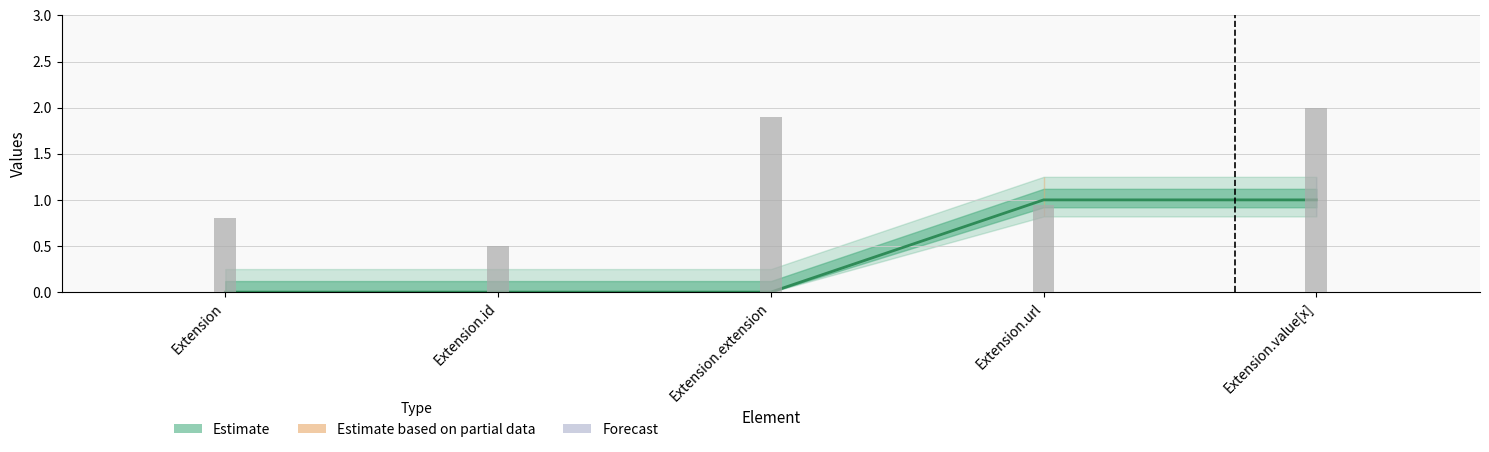

The value at Extension.value[x] is 1. True or false?

True